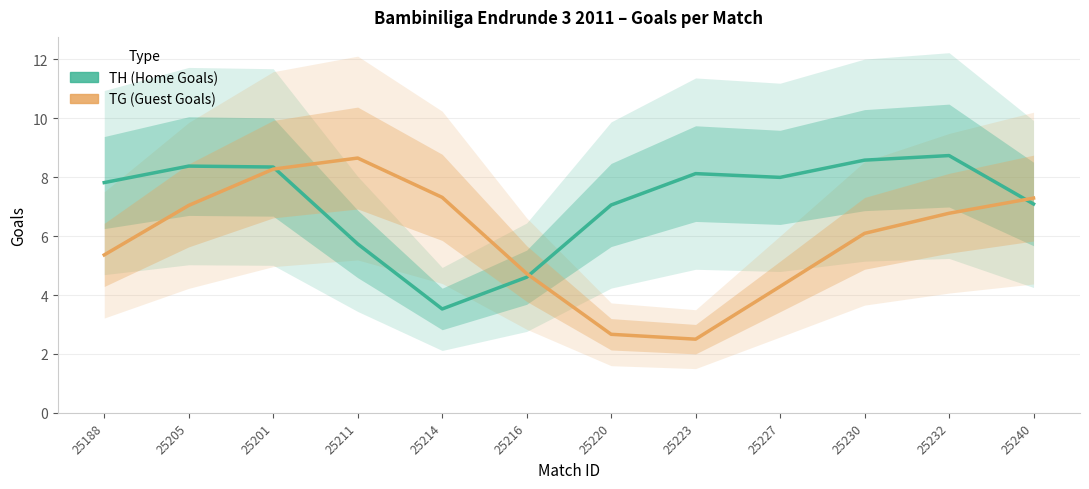

What is the value of the TG (Guest Goals) point at the 7th from the left?

2.7